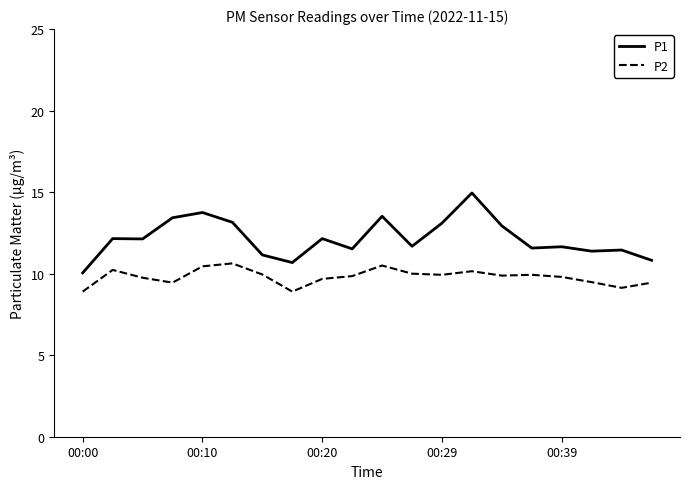

Which series has the largest total across all categories?

P1